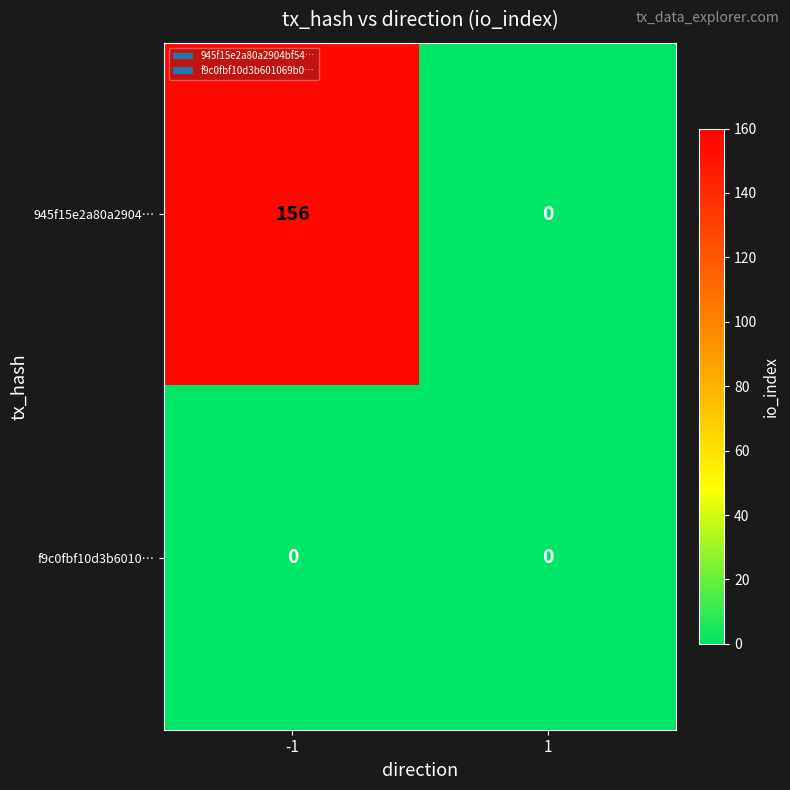

The value of 945f15e2a80a2904… at 1 is 0. True or false?

True